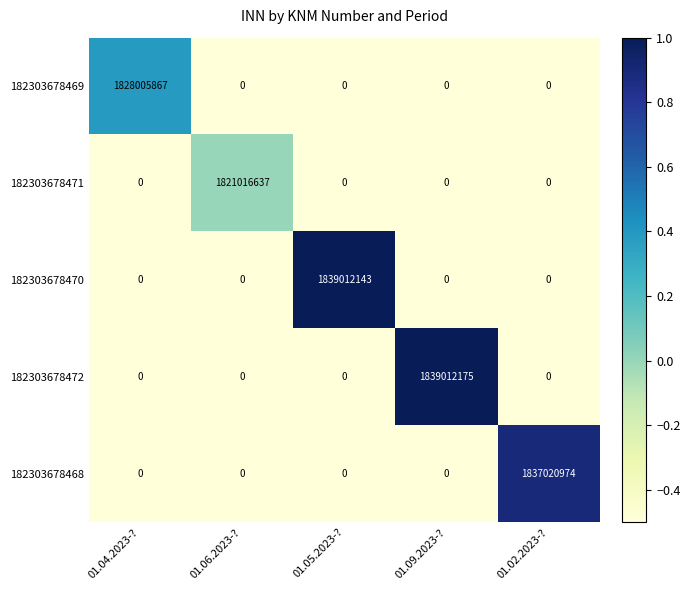

Reading right to left, transcribe all the data shown in this chart.

182303678469: 01.02.2023-?=0	01.09.2023-?=0	01.05.2023-?=0	01.06.2023-?=0	01.04.2023-?=1828005867
182303678471: 01.02.2023-?=0	01.09.2023-?=0	01.05.2023-?=0	01.06.2023-?=1821016637	01.04.2023-?=0
182303678470: 01.02.2023-?=0	01.09.2023-?=0	01.05.2023-?=1839012143	01.06.2023-?=0	01.04.2023-?=0
182303678472: 01.02.2023-?=0	01.09.2023-?=1839012175	01.05.2023-?=0	01.06.2023-?=0	01.04.2023-?=0
182303678468: 01.02.2023-?=1837020974	01.09.2023-?=0	01.05.2023-?=0	01.06.2023-?=0	01.04.2023-?=0